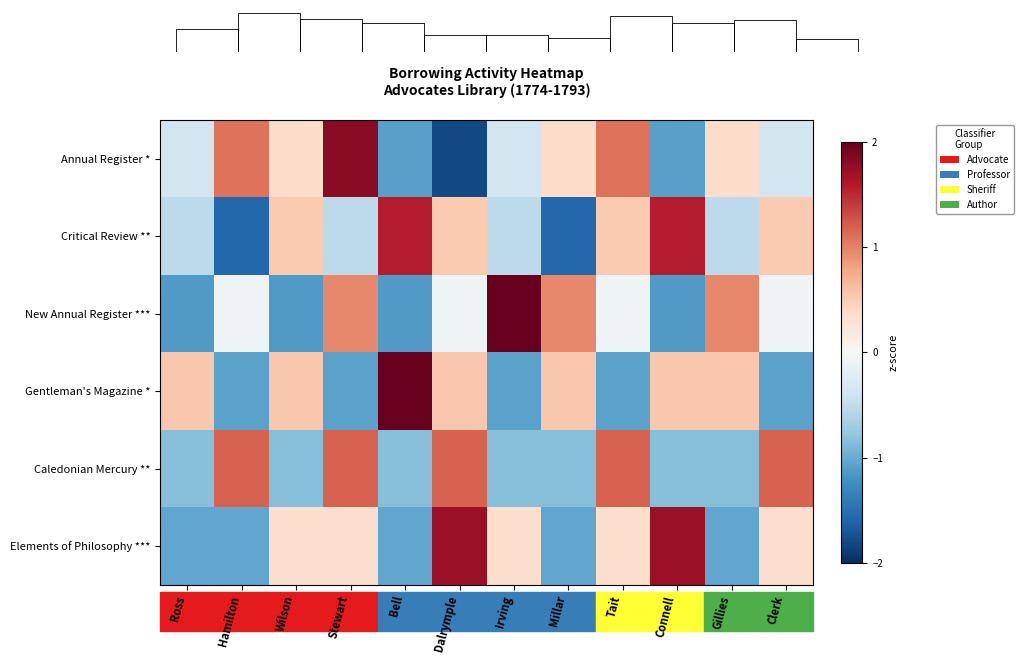

How many negative values does the Caledonian Mercury ** series have?

7